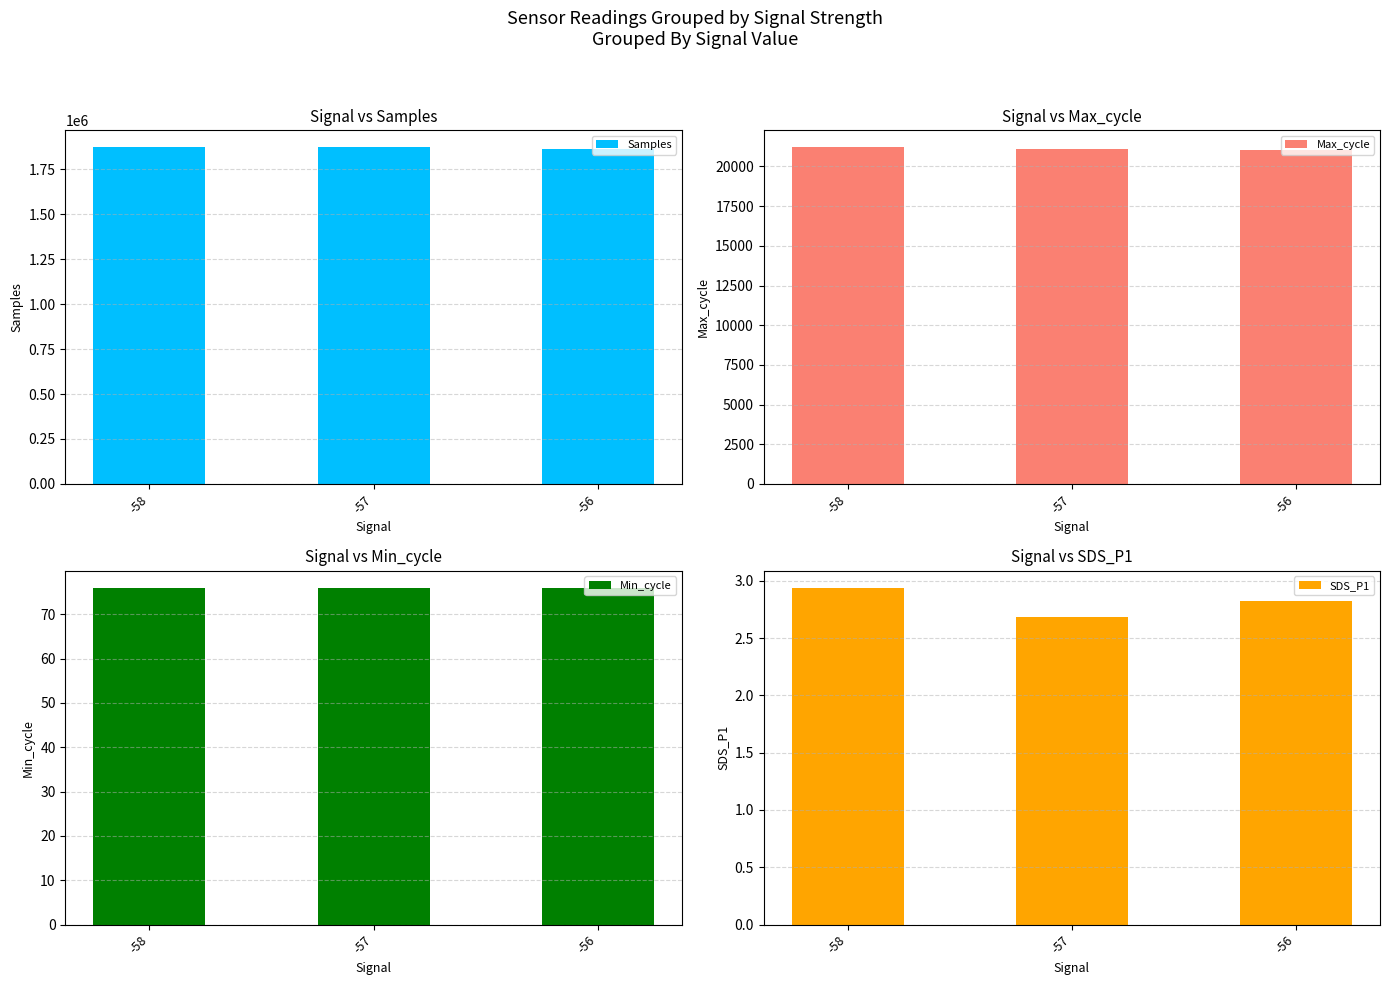

How many bars are there in each group?

4